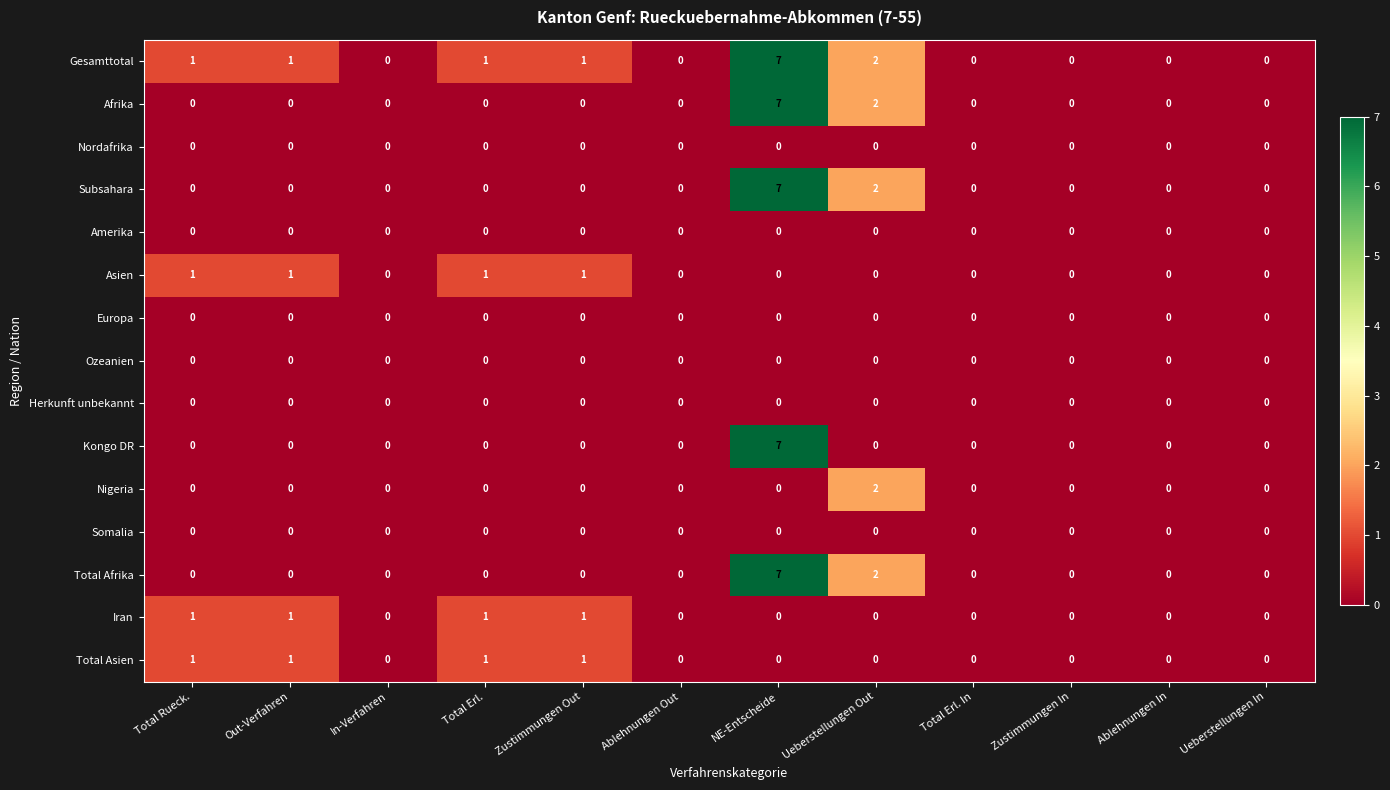

Which label corresponds to the largest value in the chart?

NE-Entscheide